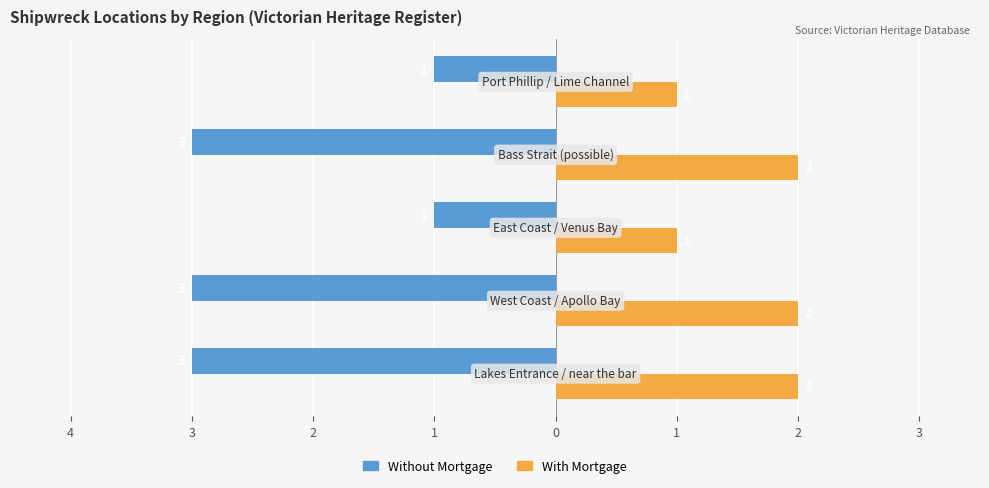

What are all the series names shown in the legend?

Without Mortgage, With Mortgage